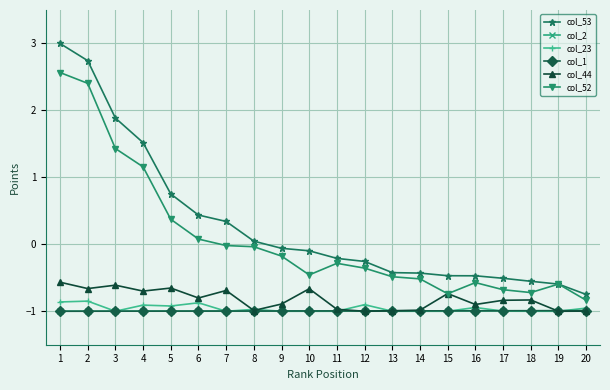

Is the value of col_44 at 2 greater than the value of col_53 at 4?

No